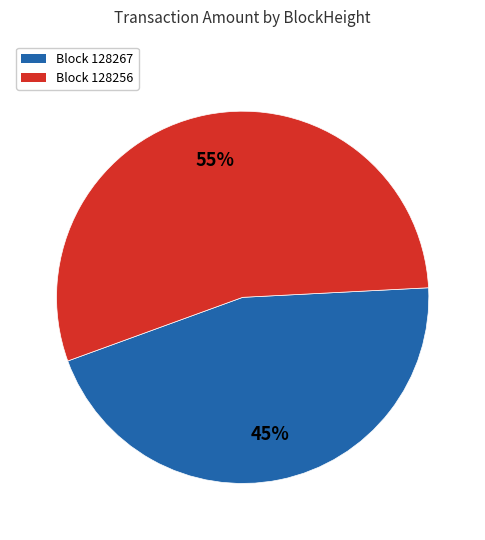

True or false: Block 128256 accounts for 55% of the total.

True